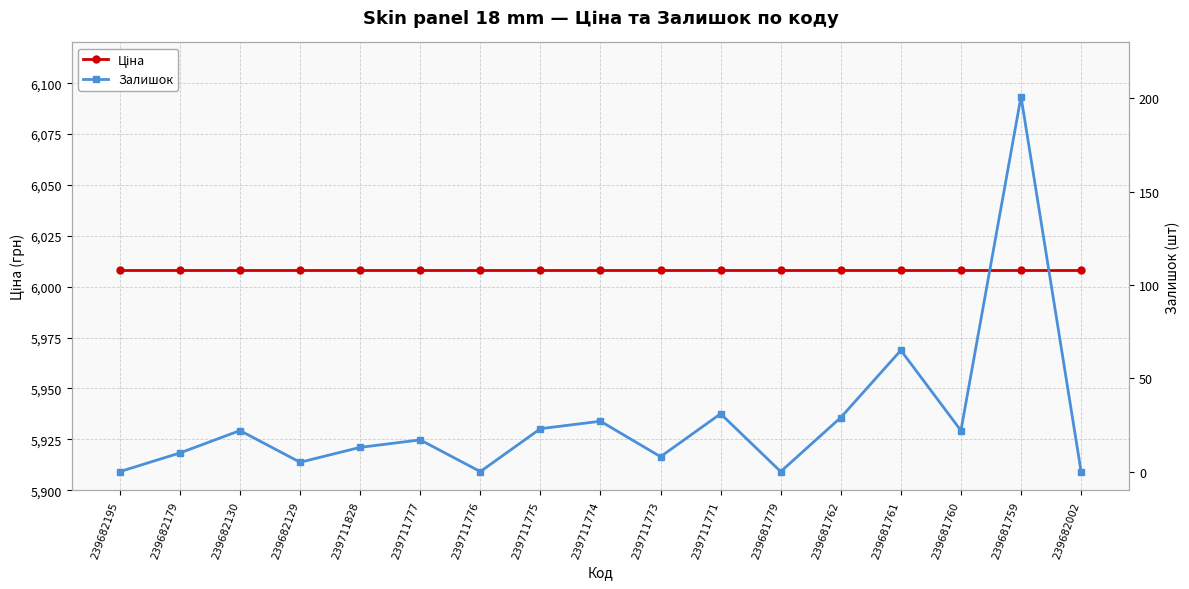

Reading left to right, what are all the values shown in this chart?

Ціна: 239682195=6008.1	239682179=6008.1	239682130=6008.1	239682129=6008.1	239711828=6008.1	239711777=6008.1	239711776=6008.1	239711775=6008.1	239711774=6008.1	239711773=6008.1	239711771=6008.1	239681779=6008.1	239681762=6008.1	239681761=6008.1	239681760=6008.1	239681759=6008.1	239682002=6008.1
Залишок: 239682195=0.0	239682179=10.0	239682130=22.0	239682129=5.0	239711828=13.0	239711777=17.0	239711776=0.0	239711775=23.0	239711774=27.0	239711773=8.0	239711771=31.0	239681779=0.0	239681762=29.0	239681761=65.0	239681760=22.0	239681759=201.0	239682002=0.0